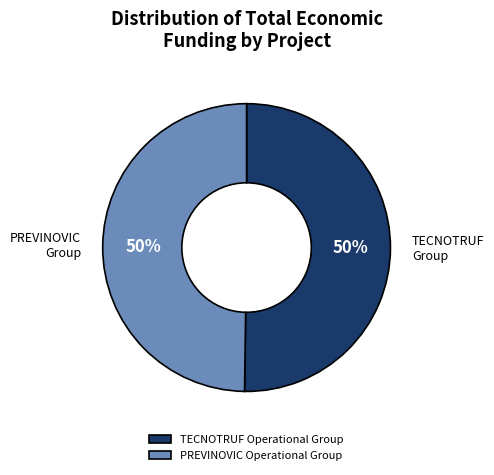

Is the sum of TECNOTRUF Operational Group and PREVINOVIC Operational Group greater than half?

Yes